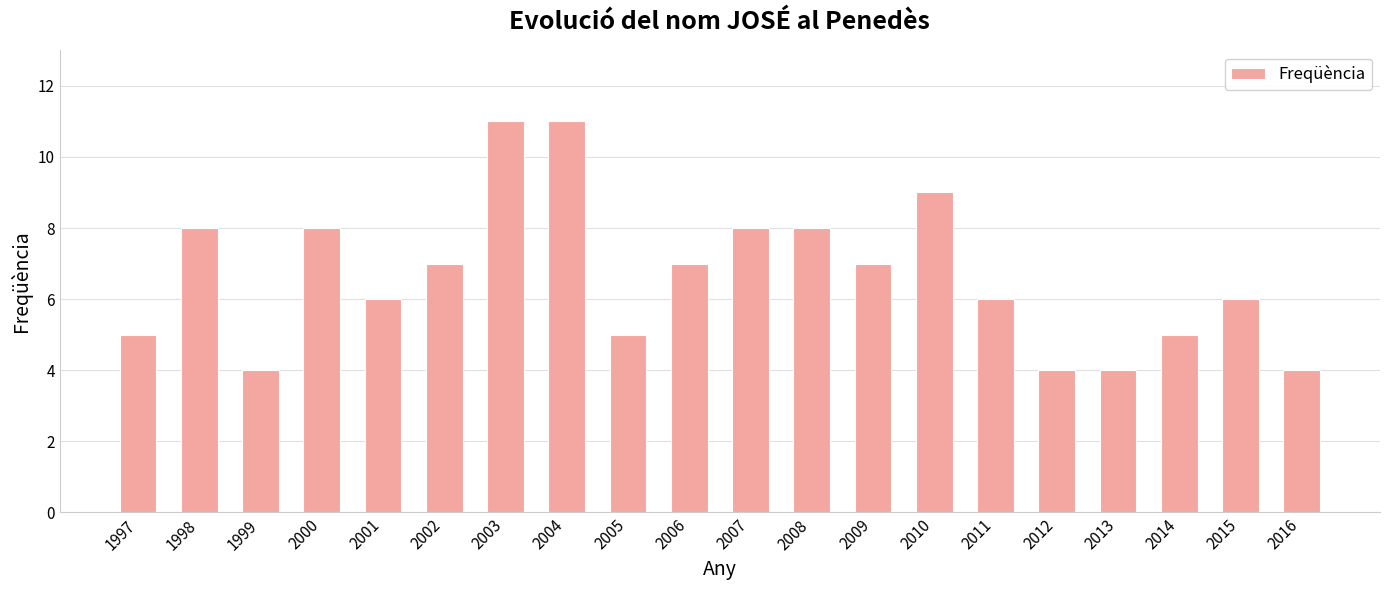

What is the greatest value displayed?

11